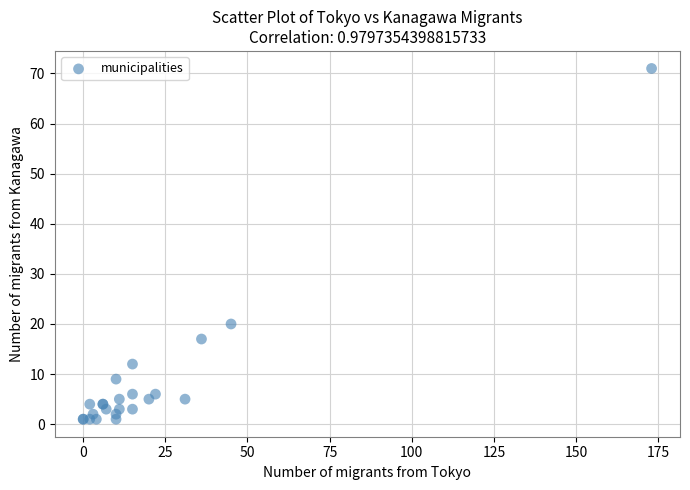

What Y value in the scatter plot is closest to 36?

20